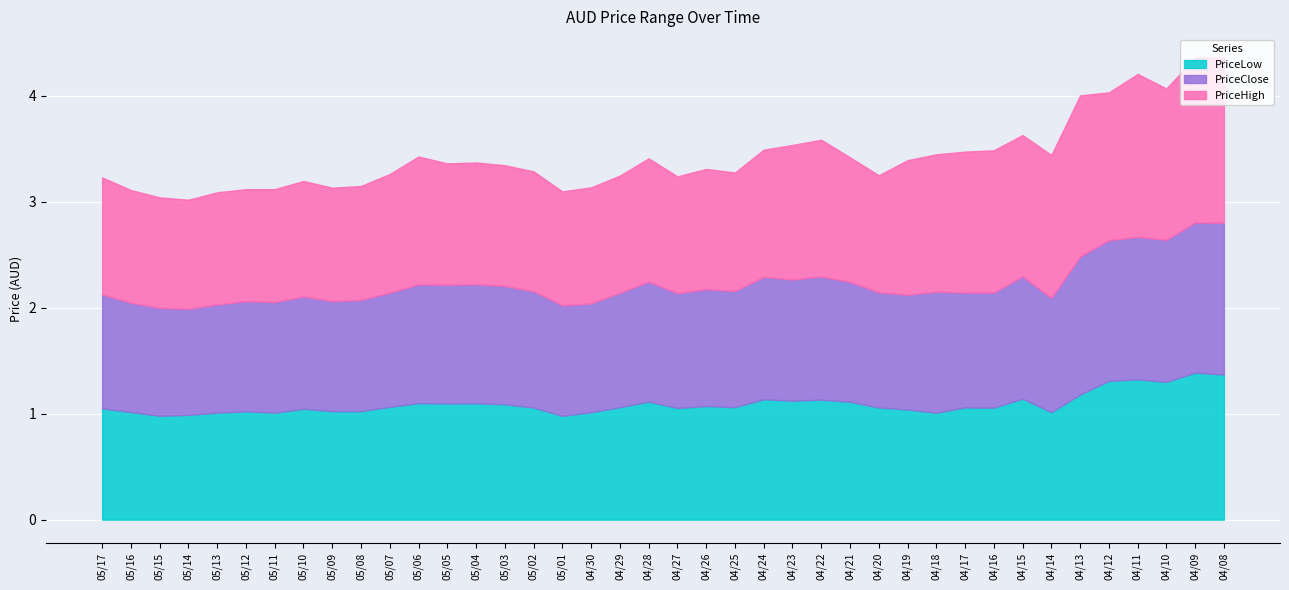

True or false: PriceHigh and PriceClose cross at least once.

False